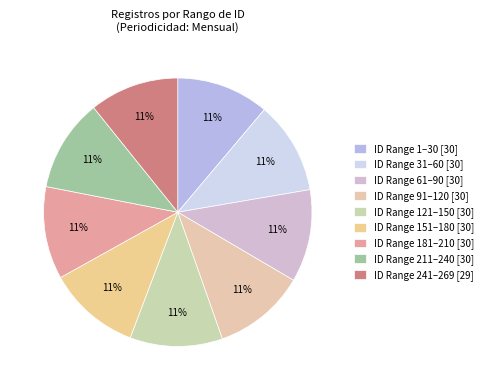

To the nearest percent, what is the average slice percentage?

11%